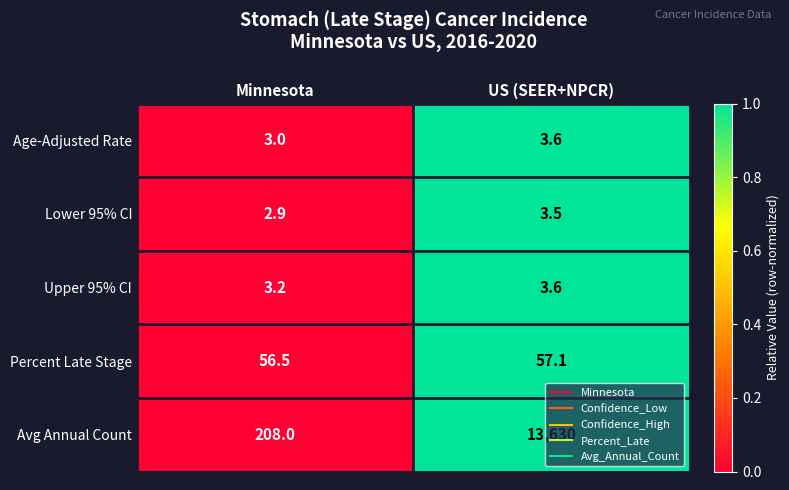

Which series has the largest total across all categories?

Avg Annual Count